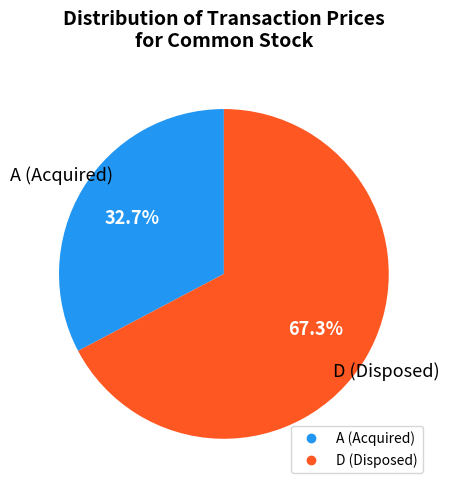

Does any single category account for the majority?

Yes